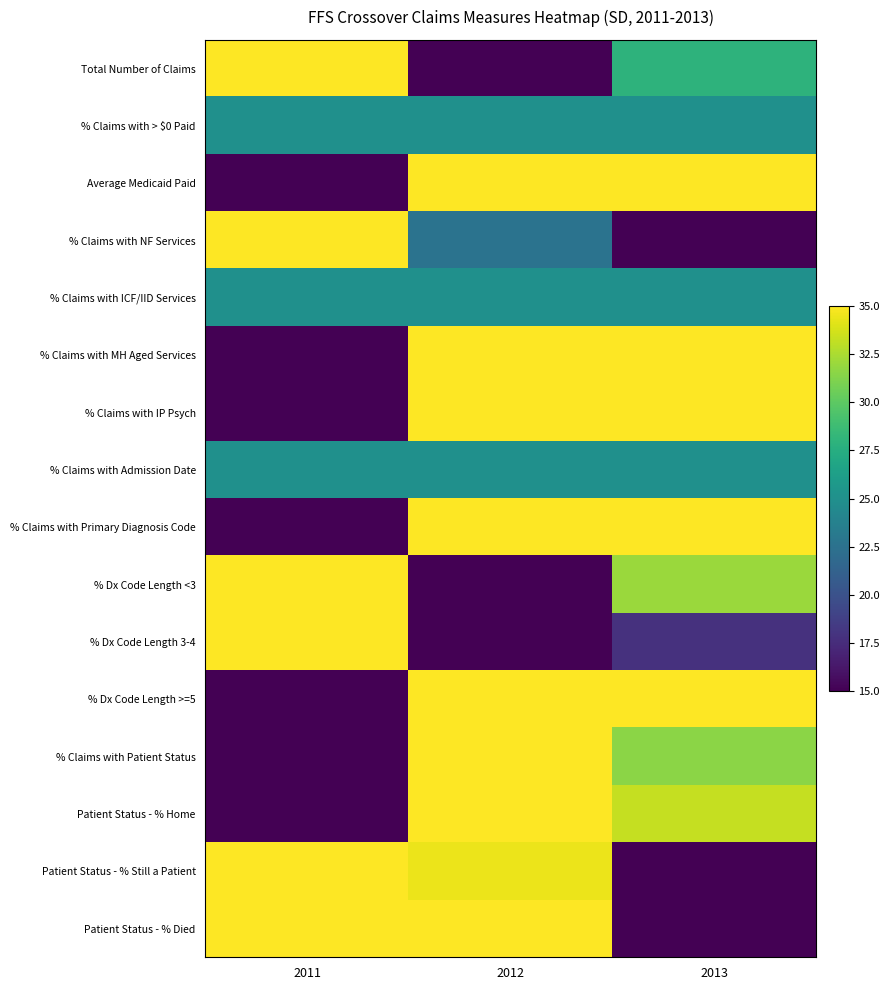

At which category is the sum across all series the highest?

2012